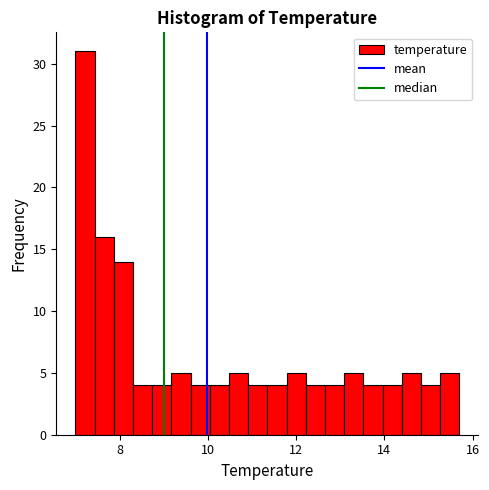

Around what value on the x-axis is the tallest bar? Give the approximate position of its centre, as read against the axis.

7.2